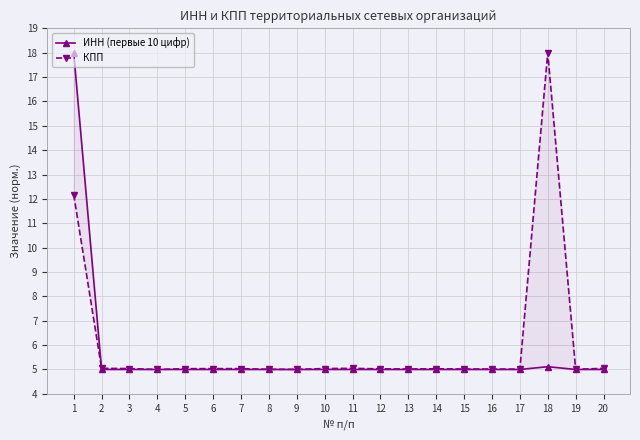

Reading left to right, list all the values displayed in this chart.

ИНН (первые 10 цифр): 1=18.0	2=5.0	3=5.0	4=5.0	5=5.0	6=5.0	7=5.0	8=5.0	9=5.0	10=5.0	11=5.0	12=5.0	13=5.0	14=5.0	15=5.0	16=5.0	17=5.0	18=5.1	19=5.0	20=5.0
КПП: 1=12.2	2=5.0	3=5.0	4=5.0	5=5.0	6=5.0	7=5.0	8=5.0	9=5.0	10=5.0	11=5.0	12=5.0	13=5.0	14=5.0	15=5.0	16=5.0	17=5.0	18=18.0	19=5.0	20=5.0